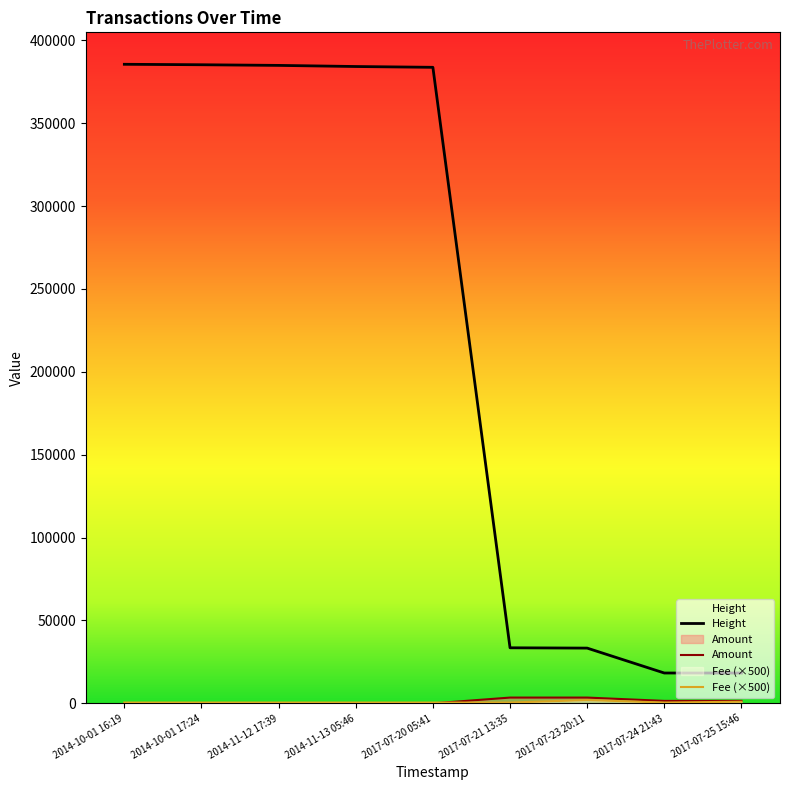

Which series has the widest spread of values?

Height